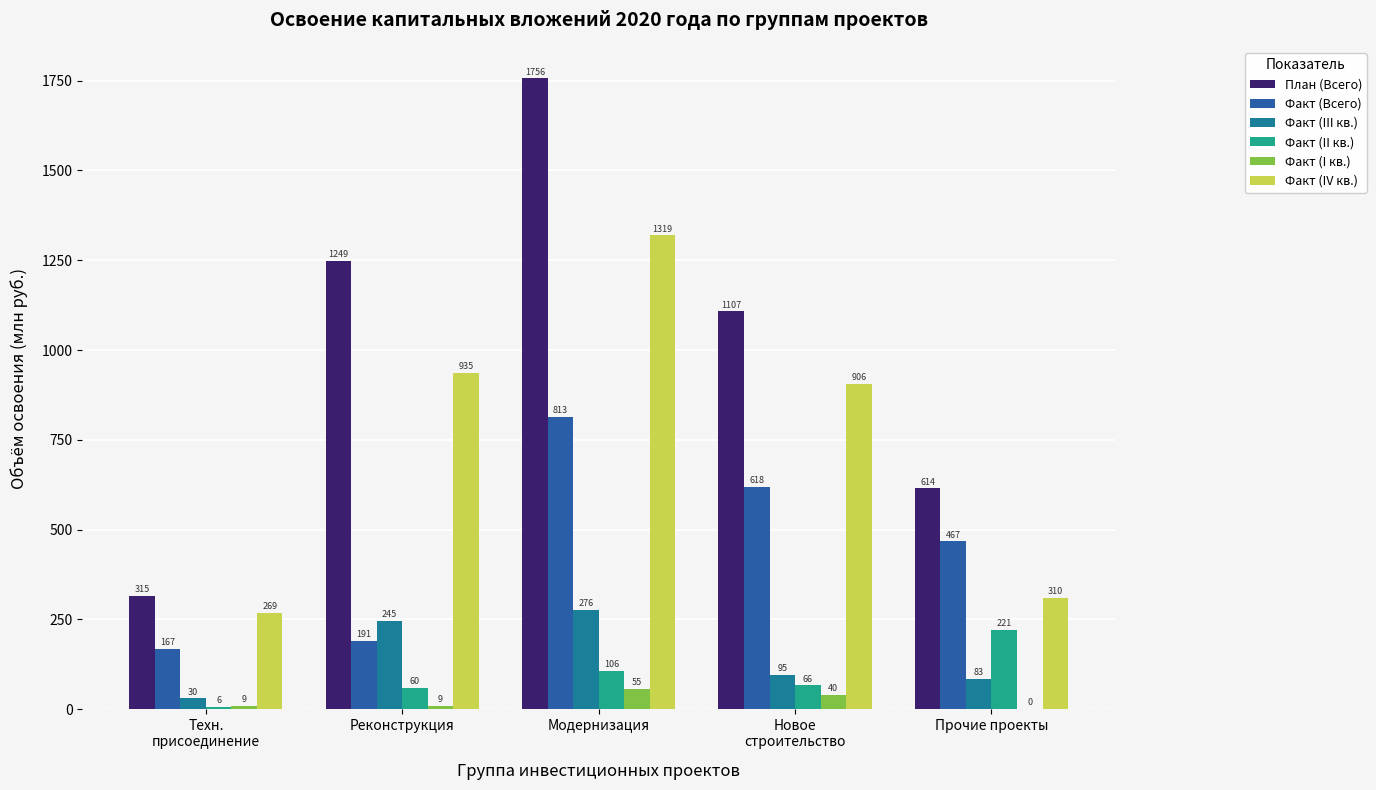

Reading left to right, list all the values displayed in this chart.

План (Всего): Техн.
присоединение=314.9	Реконструкция=1249.1	Модернизация=1756.3	Новое
строительство=1107.4	Прочие проекты=614.4
Факт (Всего): Техн.
присоединение=166.9	Реконструкция=190.9	Модернизация=813.4	Новое
строительство=618.0	Прочие проекты=466.9
Факт (III кв.): Техн.
присоединение=30.2	Реконструкция=244.7	Модернизация=275.7	Новое
строительство=94.8	Прочие проекты=83.3
Факт (II кв.): Техн.
присоединение=6.4	Реконструкция=60.0	Модернизация=106.3	Новое
строительство=66.3	Прочие проекты=221.3
Факт (I кв.): Техн.
присоединение=9.2	Реконструкция=9.0	Модернизация=55.4	Новое
строительство=40.3	Прочие проекты=0.3
Факт (IV кв.): Техн.
присоединение=269.0	Реконструкция=935.3	Модернизация=1319.0	Новое
строительство=906.0	Прочие проекты=309.5